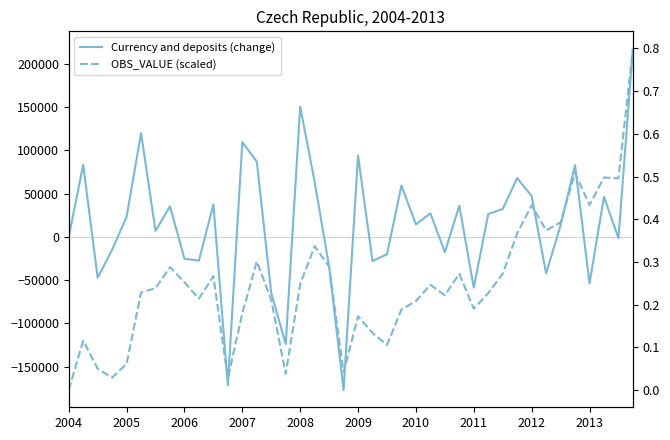

List the labels in order of Currency and deposits (change) value, smallest first.

19, 11, 15, 14, 28, 36, 2006, 33, 18, 21, 2013, 2012, 22, 26, 2007, 38, 2004, 2010, 34, 24, 2008, 29, 25, 30, 2011, 27, 10, 37, 32, 23, 17, 31, 35, 2005, 13, 20, 12, 2009, 16, 39